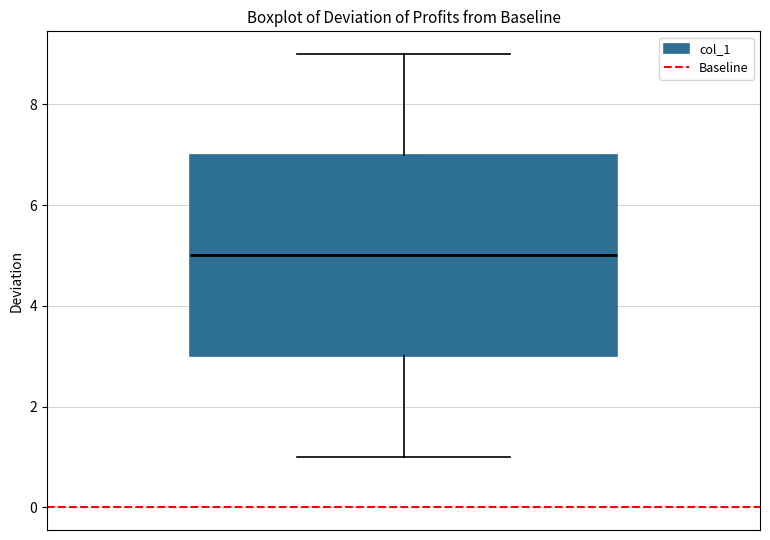

Where is the lower edge of the box on the y-axis? The values are not printed on the chart, so give them approximately, as read against the axis.

3